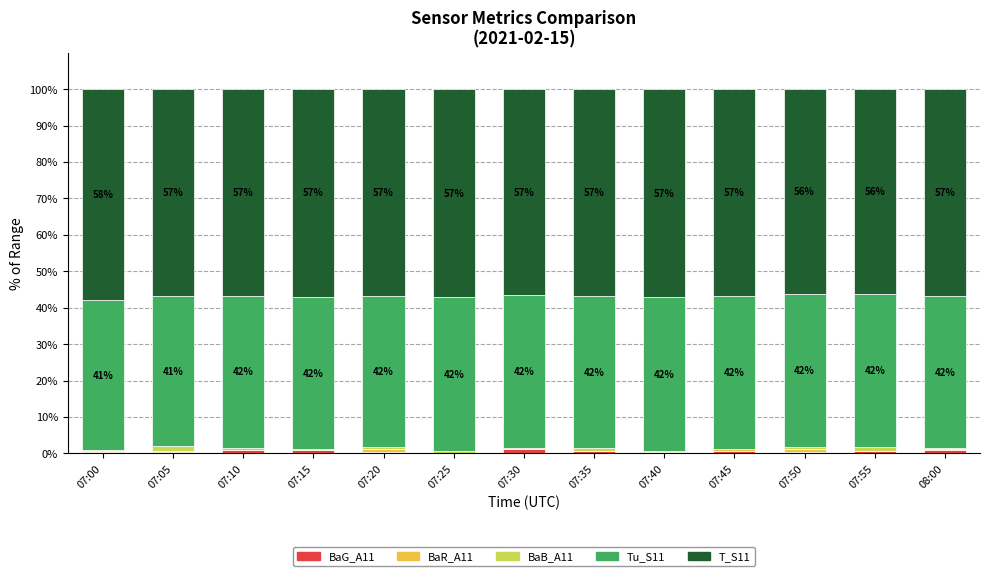

What is the approximate value of BaR_A11 at 07:45?

0.5